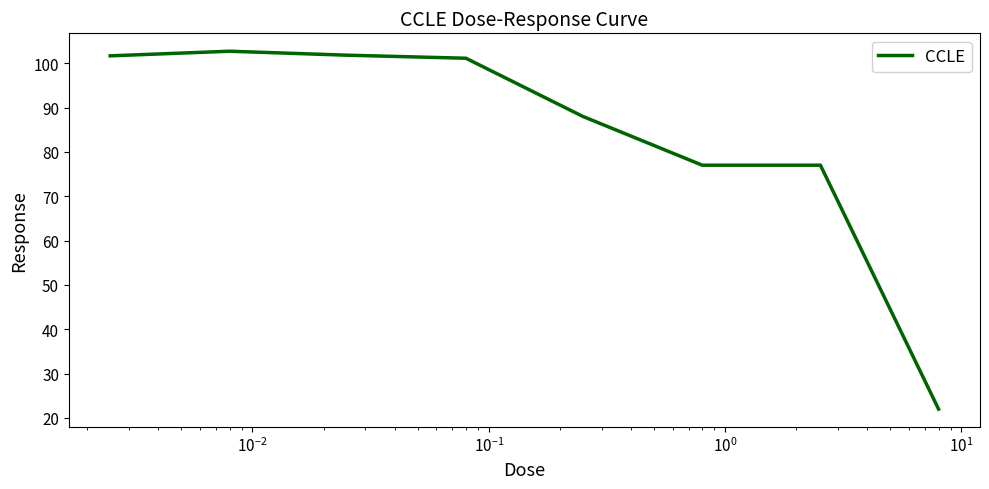

What is the difference between the maximum and second lowest values?

25.7